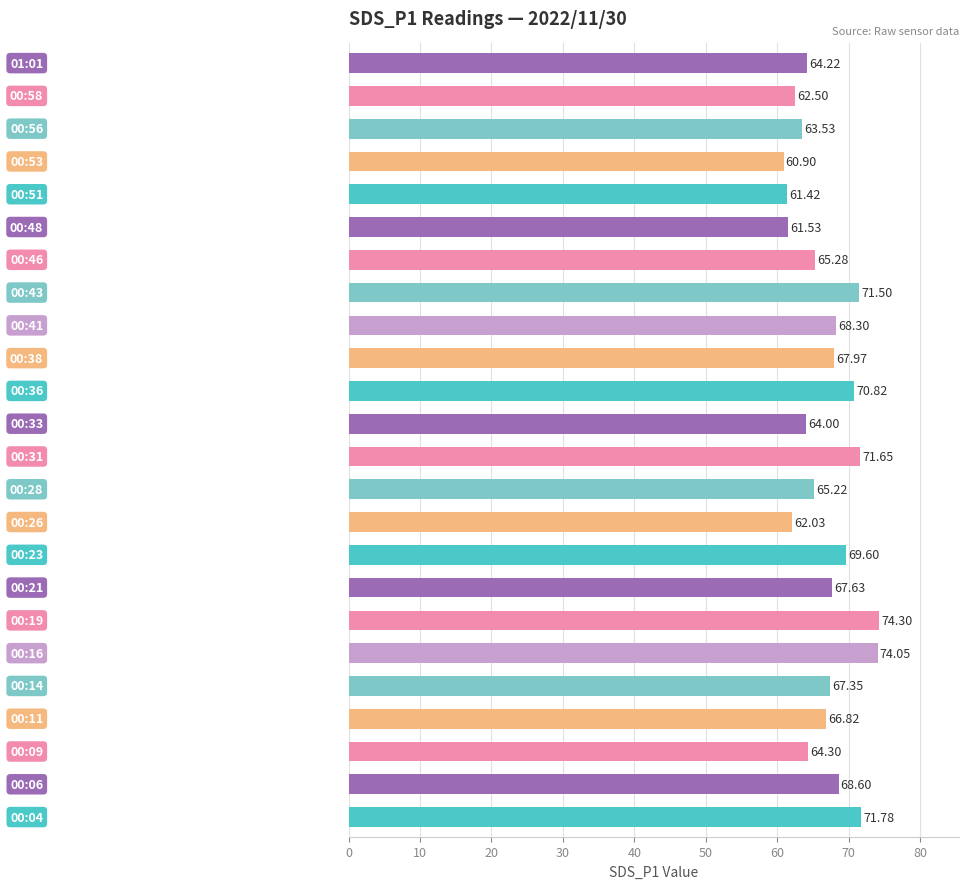

What is the average value?

66.9